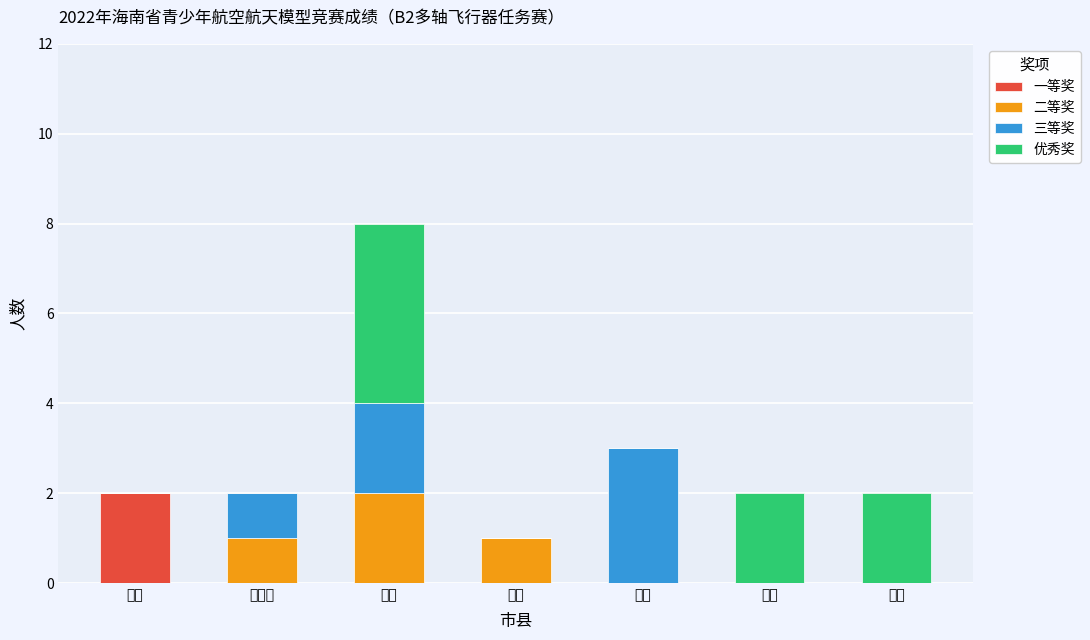

At which label does 一等奖 reach its peak?

三亚